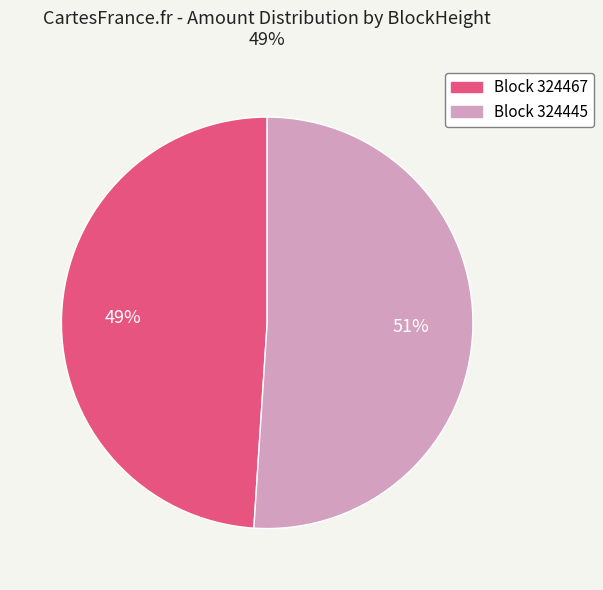

To the nearest percent, what is the average slice percentage?

50%